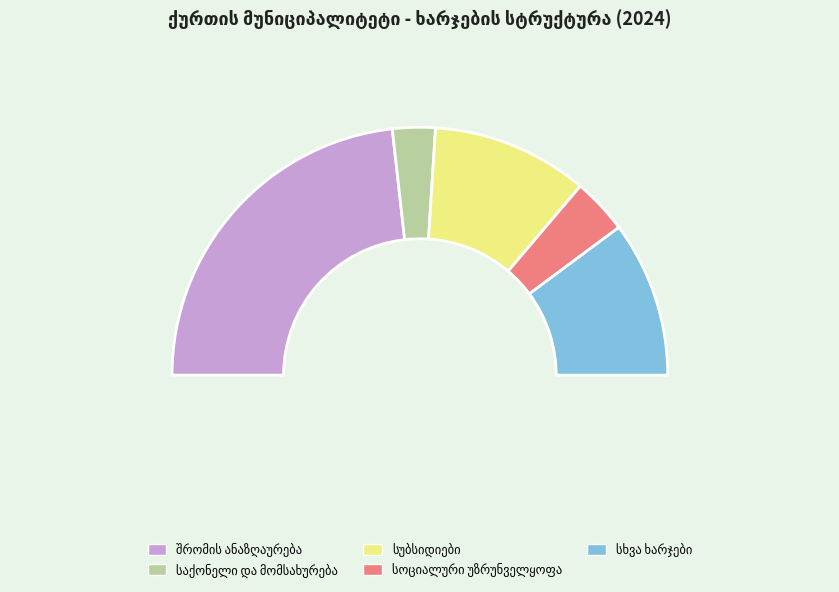

What is the total percentage of საქონელი და მომსახურება and სხვა ხარჯები?

25.9%